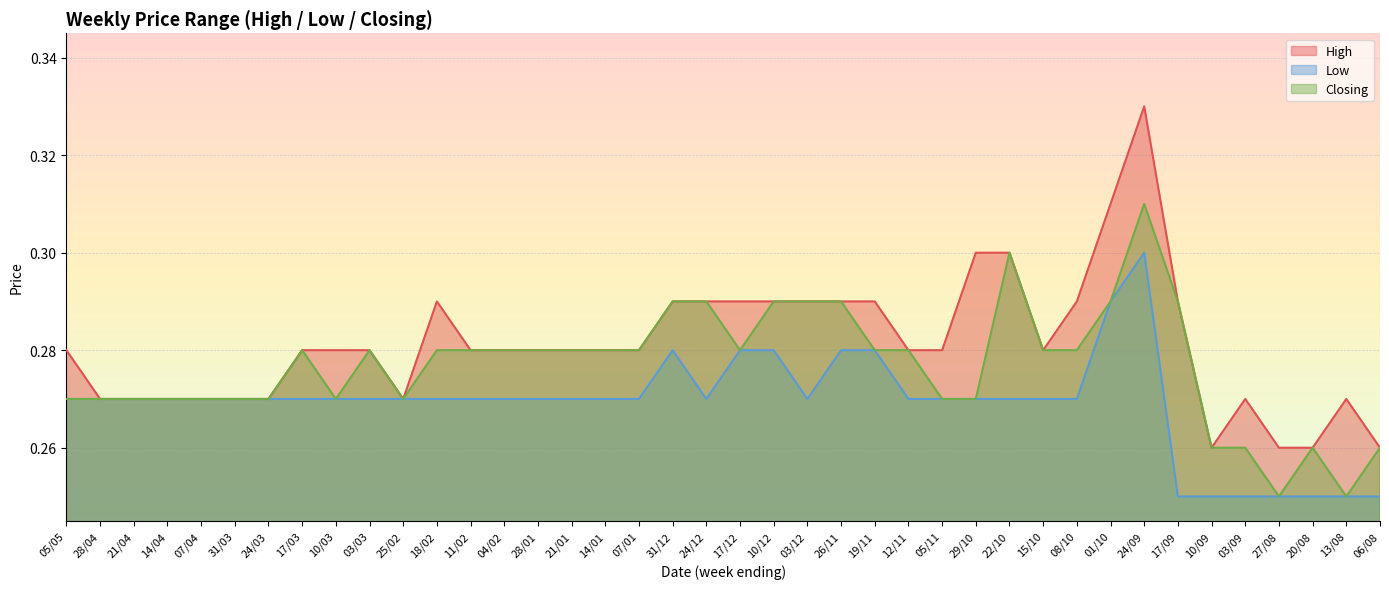

Which series has the widest spread of values?

High